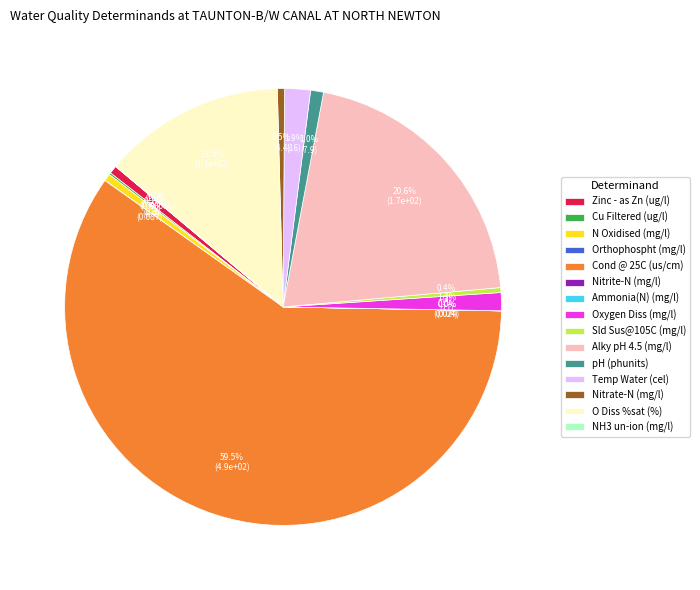

Between pH (phunits) and Sld Sus@105C (mg/l), which is larger?

pH (phunits)